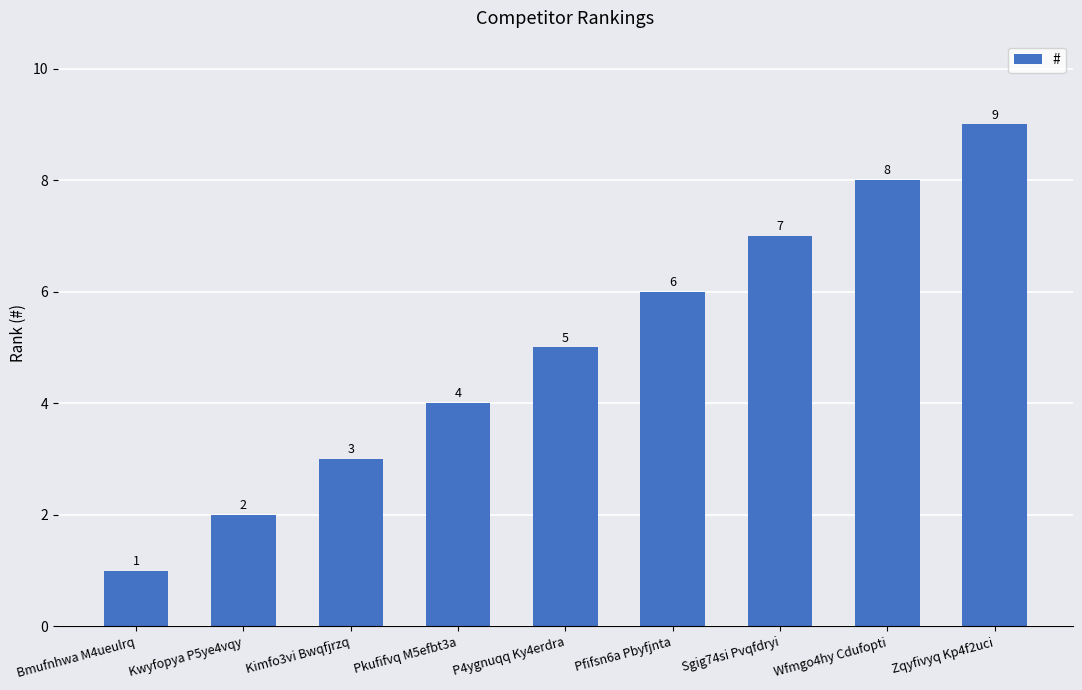

What is the sum of the values at Kimfo3vi Bwqfjrzq and Pkufifvq M5efbt3a?

7